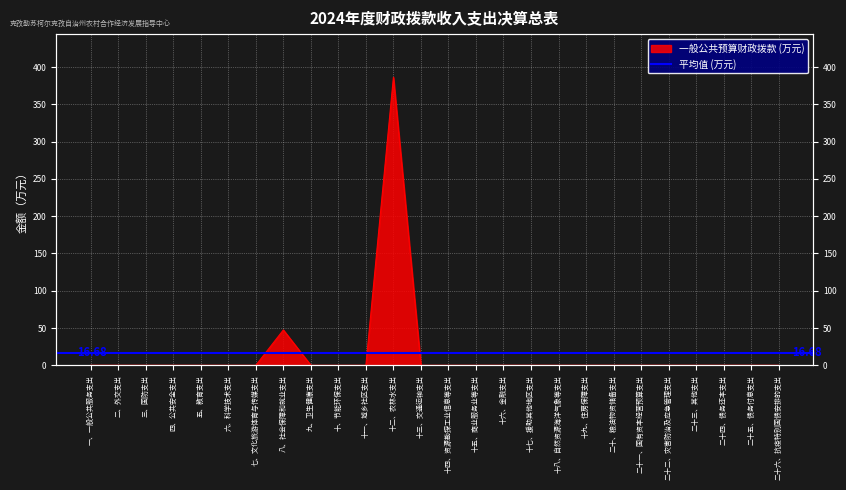

Reading left to right, extract all data points from this chart.

一、一般公共服务支出=0.0	二、外交支出=0.0	三、国防支出=0.0	四、公共安全支出=0.0	五、教育支出=0.0	六、科学技术支出=0.0	七、文化旅游体育与传媒支出=0.0	八、社会保障和就业支出=47.4	九、卫生健康支出=0.0	十、节能环保支出=0.0	十一、城乡社区支出=0.0	十二、农林水支出=386.4	十三、交通运输支出=0.0	十四、资源勘探工业信息等支出=0.0	十五、商业服务业等支出=0.0	十六、金融支出=0.0	十七、援助其他地区支出=0.0	十八、自然资源海洋气象等支出=0.0	十九、住房保障支出=0.0	二十、粮油物资储备支出=0.0	二十一、国有资本经营预算支出=0.0	二十二、灾害防治及应急管理支出=0.0	二十三、其他支出=0.0	二十四、债务还本支出=0.0	二十五、债务付息支出=0.0	二十六、抗疫特别国债安排的支出=0.0